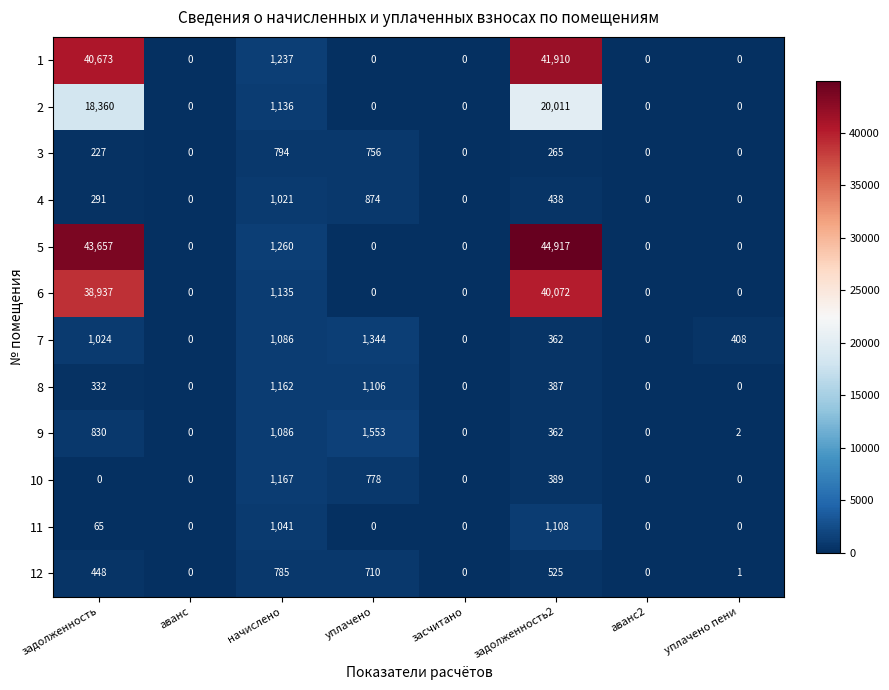

Where is 9 nearest to the value 776?

задолженность